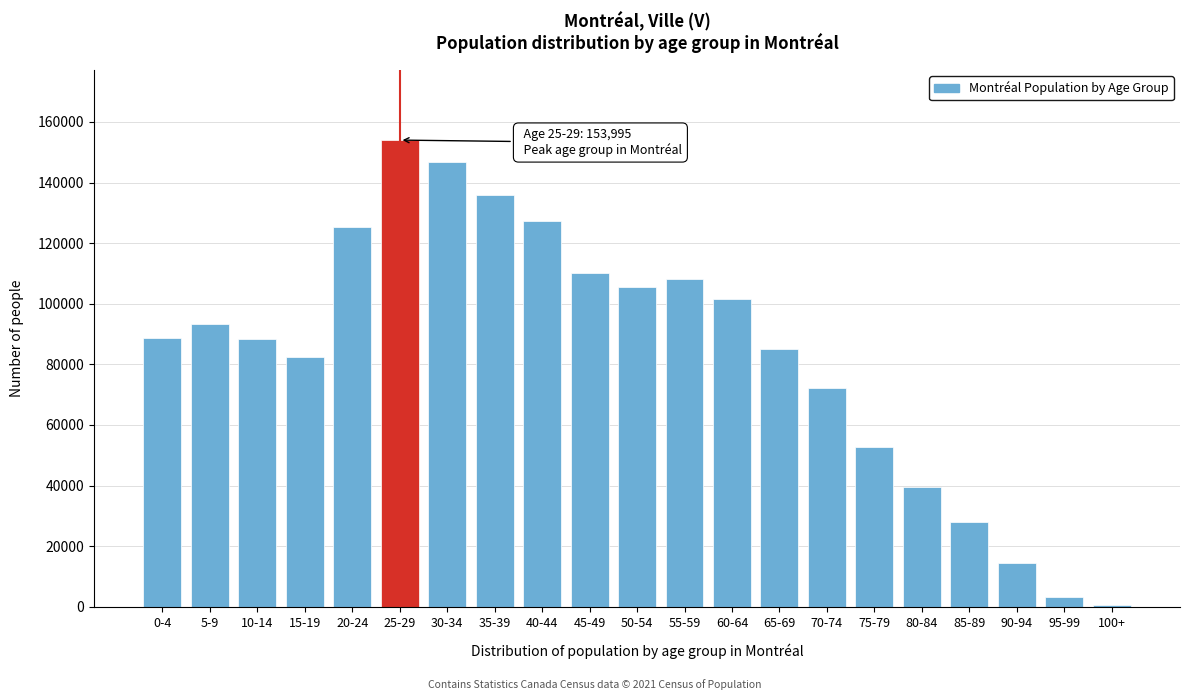

What is the sum of all values?

1762950